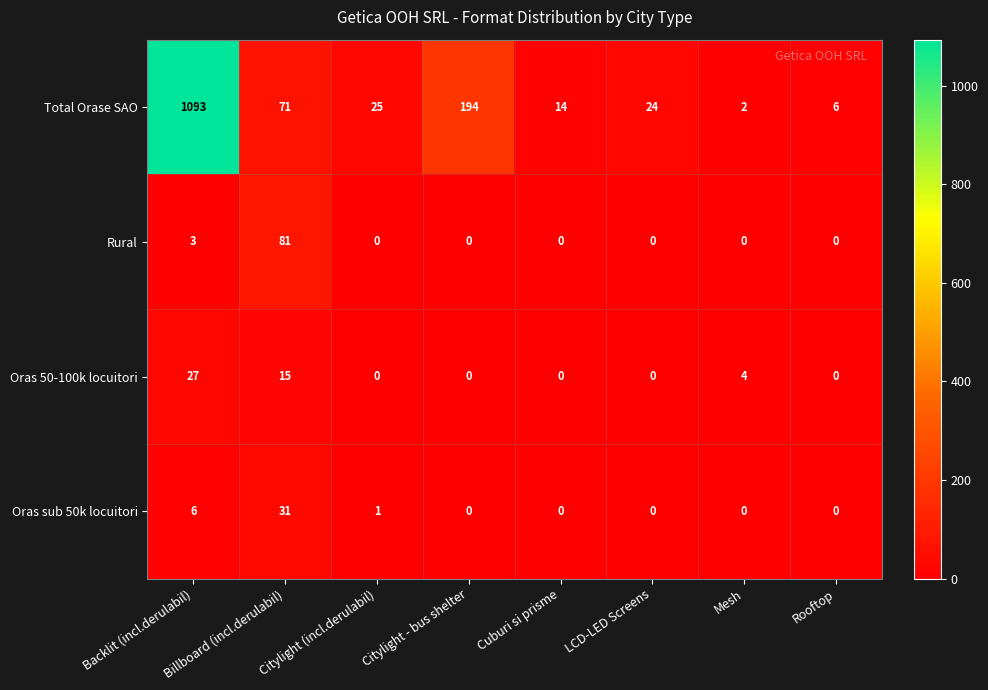

Where is Oras 50-100k locuitori nearest to the value 13?

Billboard (incl.derulabil)